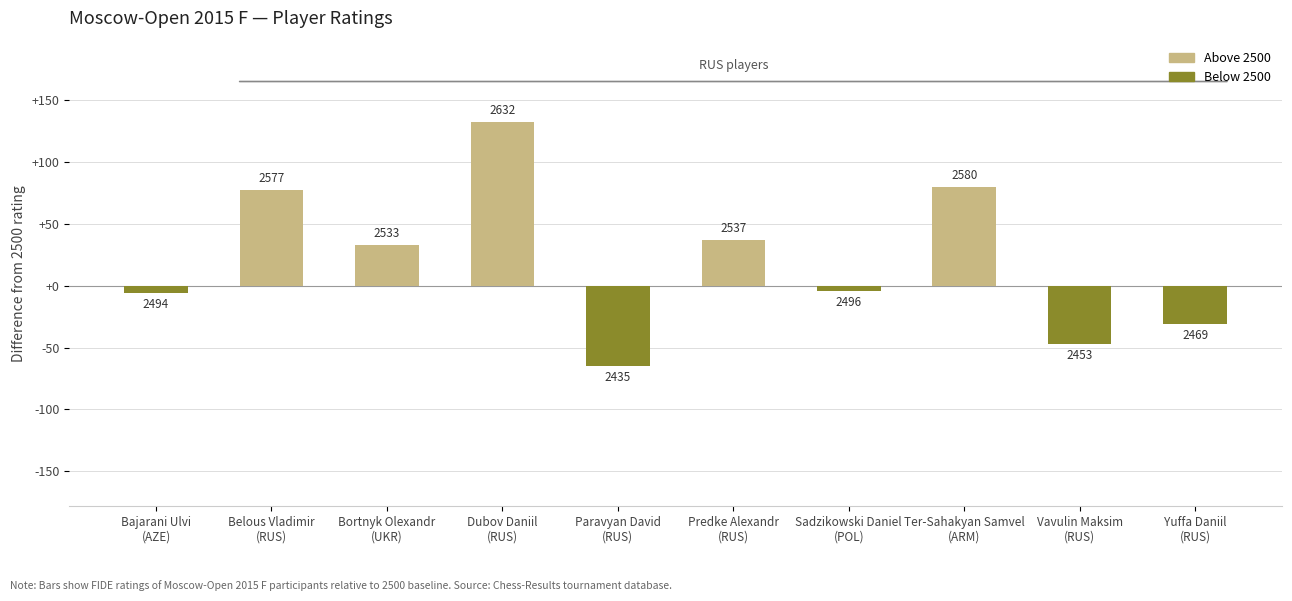

What is the value of the 4th bar from the left?

132